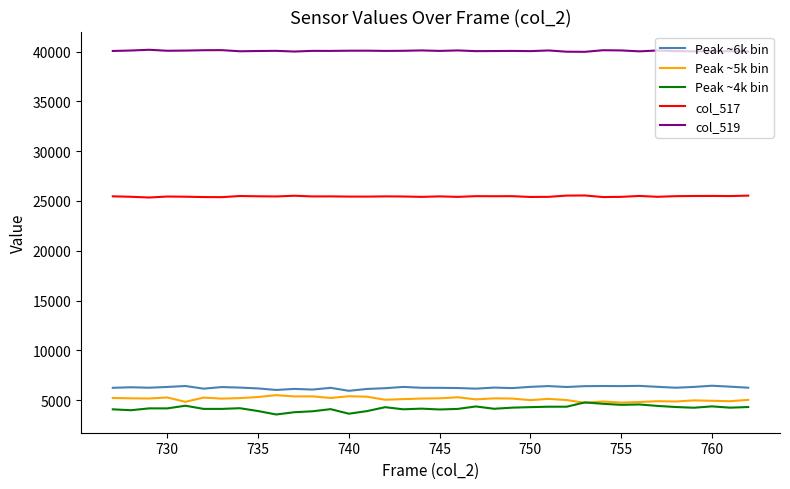

What is the average value of the Peak ~4k bin series?

4187